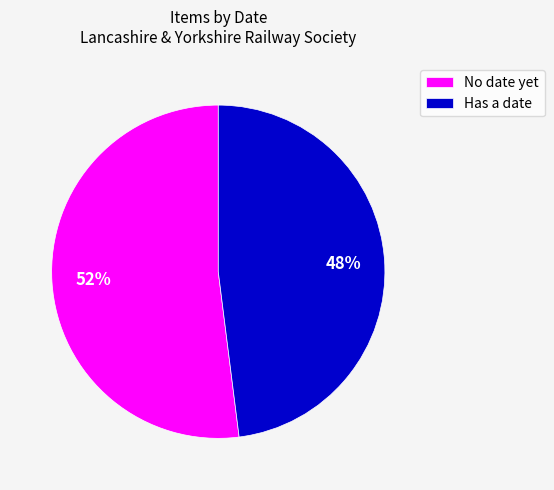

Combined, do Has a date and No date yet account for over 50%?

Yes